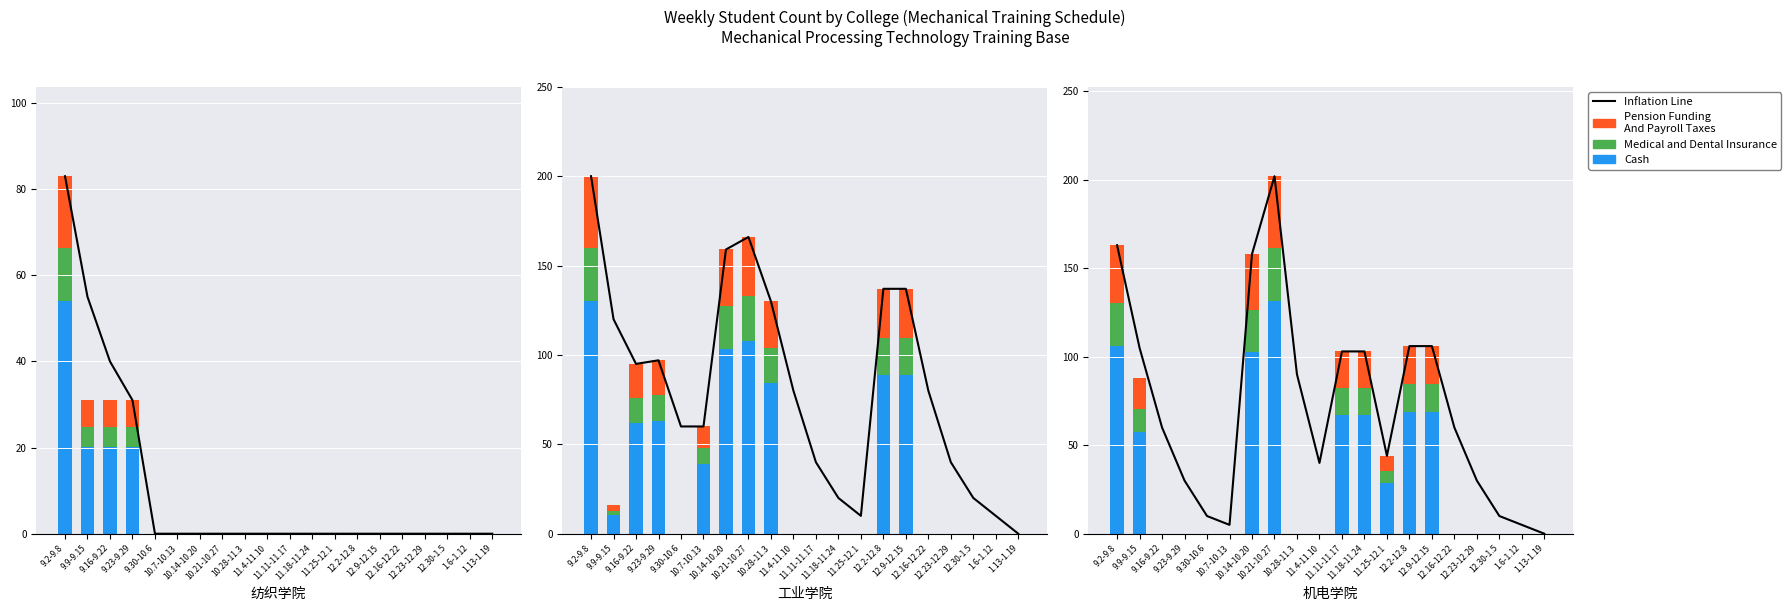

What is the spread (max minus min) of values at 12.23-12.29?

30.0